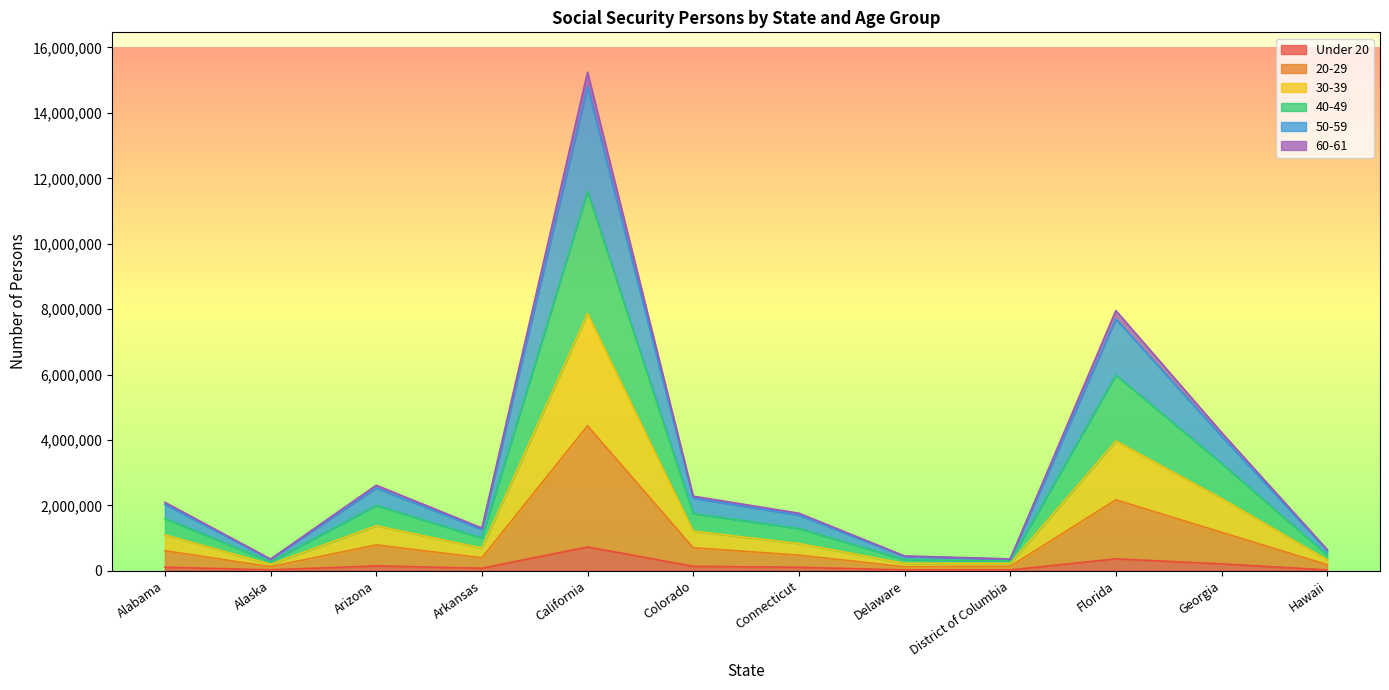

At which category is the sum across all series the highest?

California